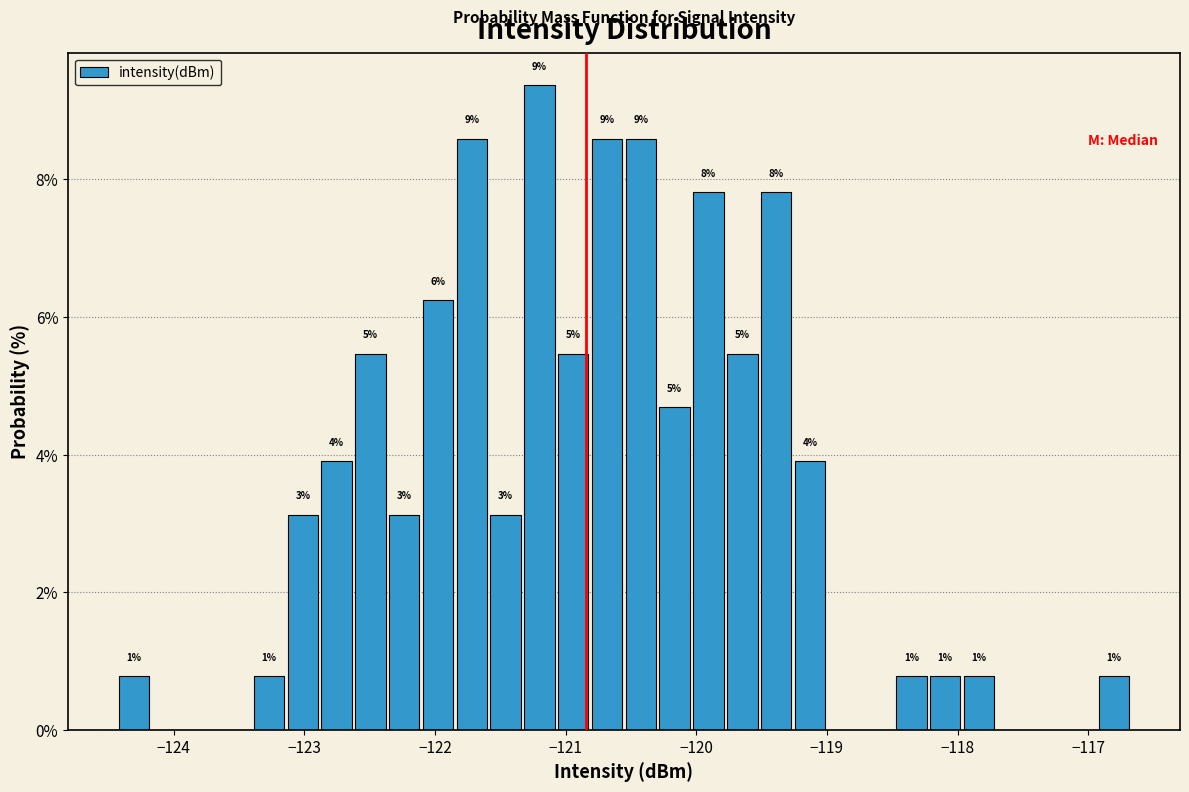

Read against the x-axis, roughly where is the centre of the tallest bar?

-121.2